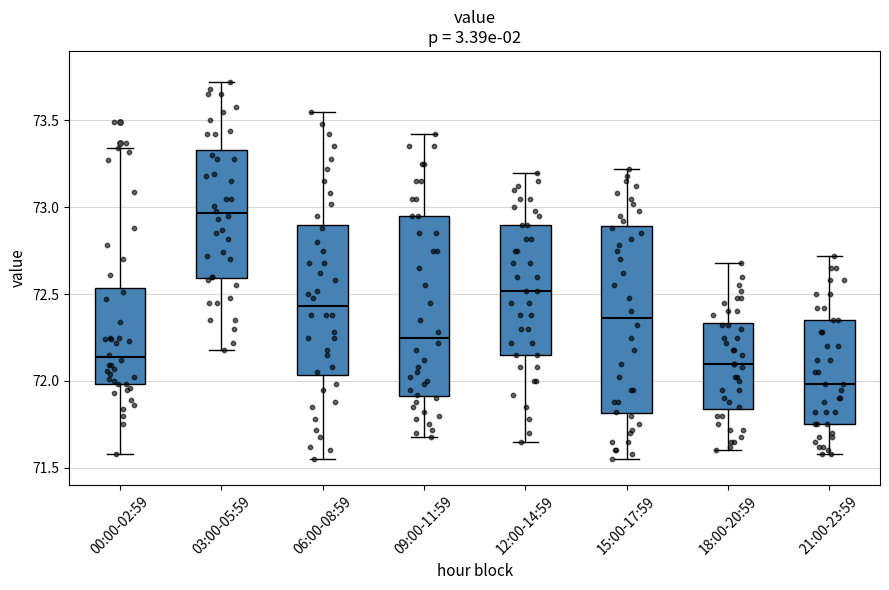

Reading left to right, transcribe this box plot: for each box, give where its median line is, the range the box spans, and where its two whiskers end, as read against the y-axis. The values are not printed on the chart, so give them approximately, as read against the axis.

00:00-02:59: median 72.15, box 72.00 to 72.55, whiskers 71.60 to 73.35
03:00-05:59: median 72.95, box 72.60 to 73.35, whiskers 72.20 to 73.70
06:00-08:59: median 72.45, box 72.05 to 72.90, whiskers 71.55 to 73.55
09:00-11:59: median 72.25, box 71.90 to 72.95, whiskers 71.70 to 73.40
12:00-14:59: median 72.50, box 72.15 to 72.90, whiskers 71.65 to 73.20
15:00-17:59: median 72.35, box 71.80 to 72.90, whiskers 71.55 to 73.20
18:00-20:59: median 72.10, box 71.85 to 72.35, whiskers 71.60 to 72.70
21:00-23:59: median 72.00, box 71.75 to 72.35, whiskers 71.60 to 72.70